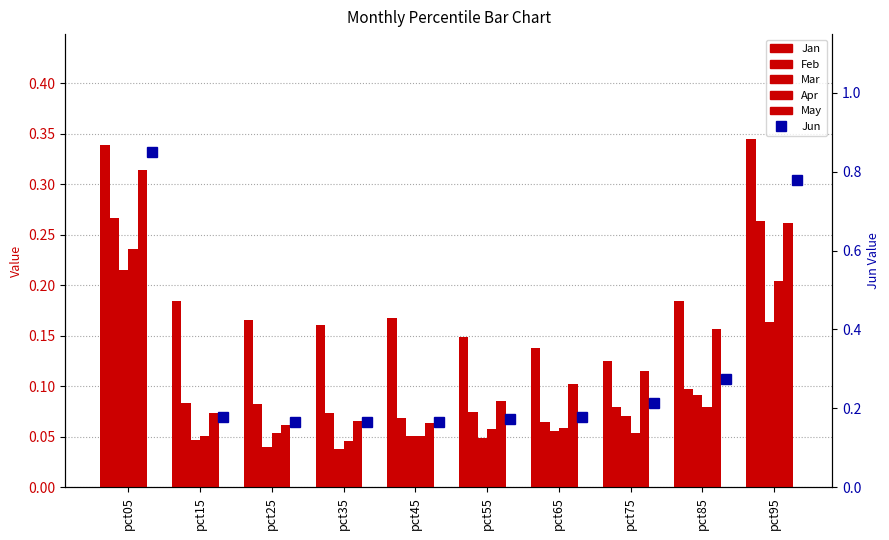

What is the greatest value displayed?

0.9